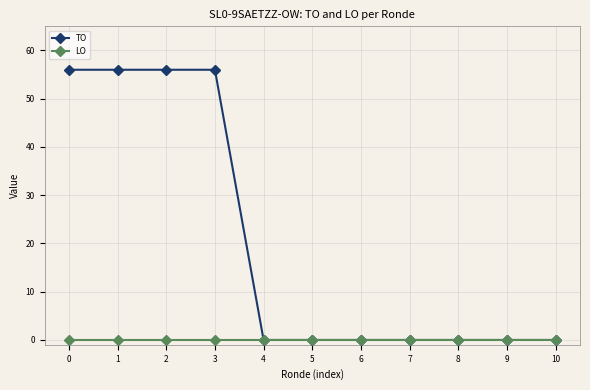

What is the highest value of the TO series?

56